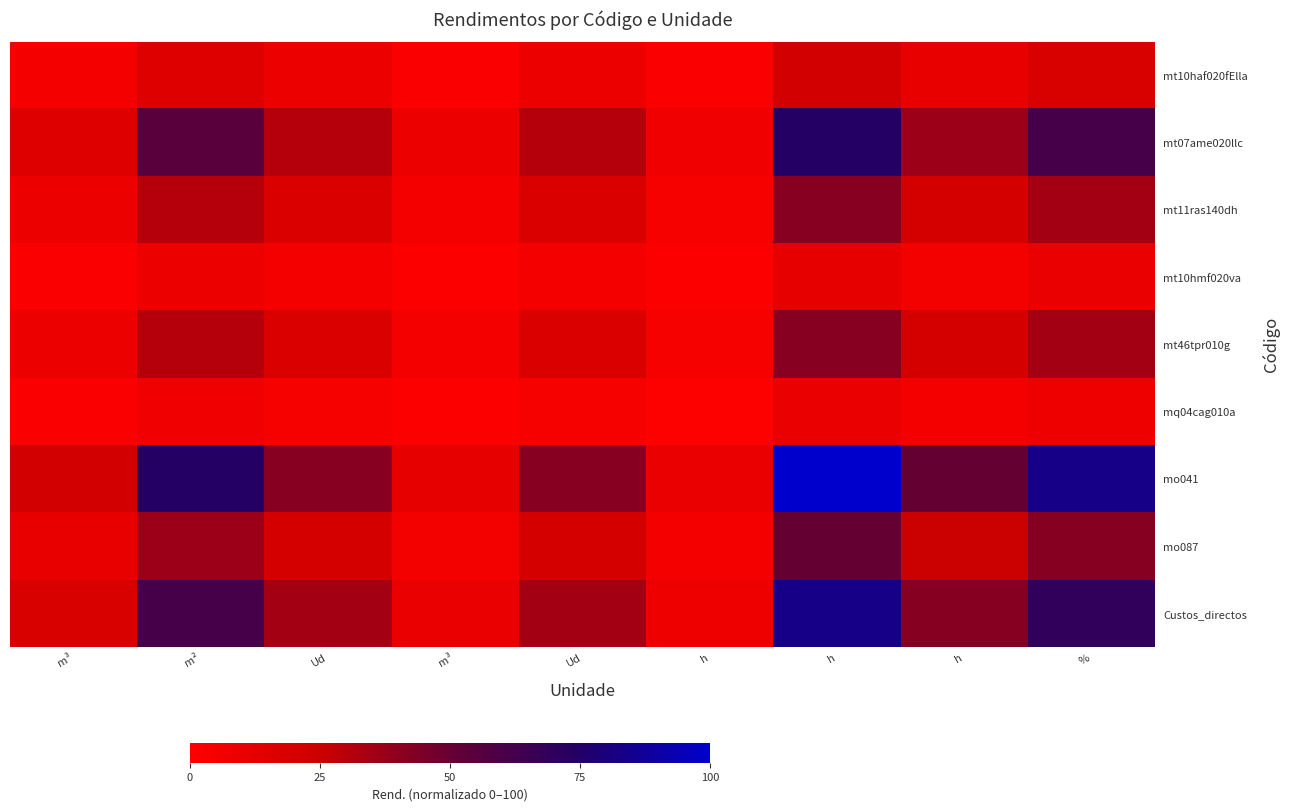

What is the total value across all series at %?

363.8